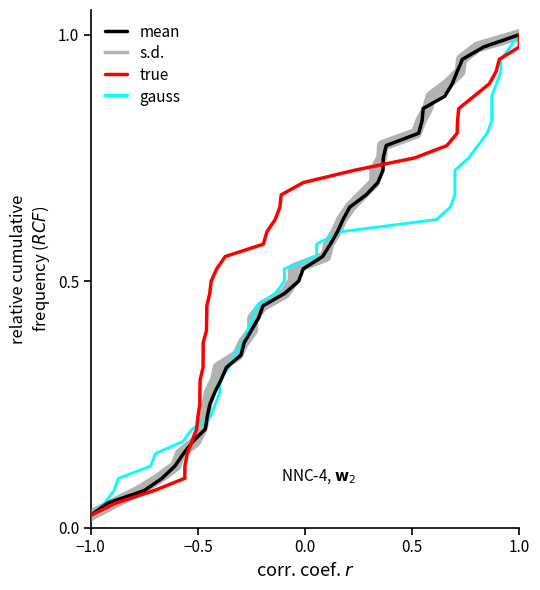

At which label does mean reach its minimum?

−1.0